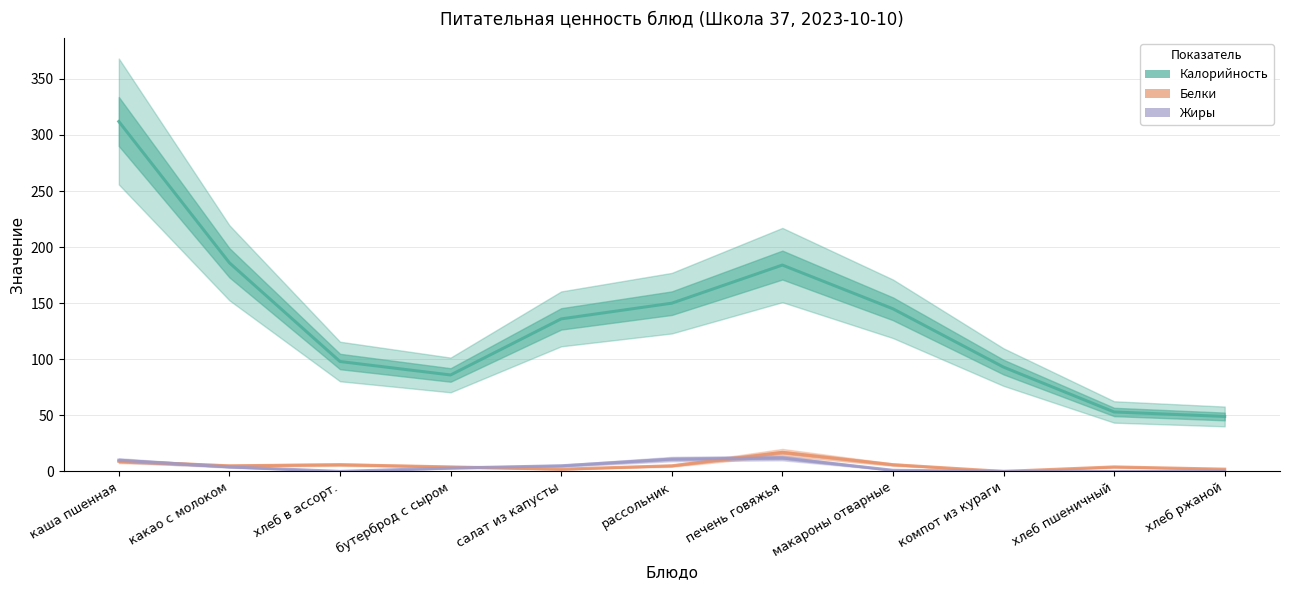

Is it true that Белки equals 17 at печень говяжья?

True